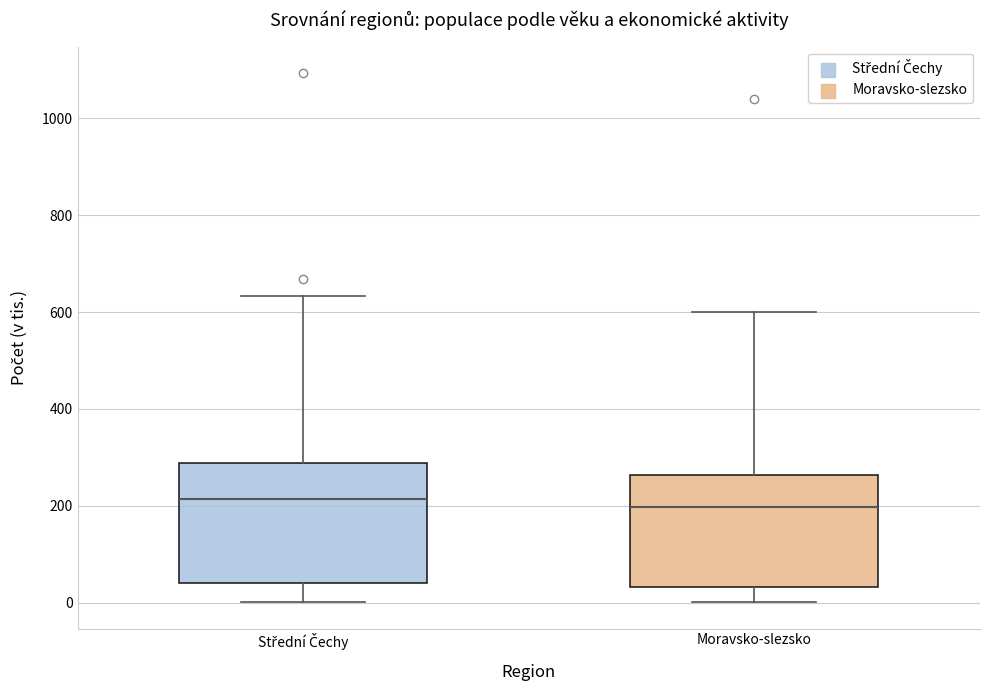

Reading left to right, transcribe this box plot: for each box, give where its median line is, the range the box spans, and where its two whiskers end, as read against the y-axis. The values are not printed on the chart, so give them approximately, as read against the axis.

Střední Čechy: median 220, box 40 to 280, whiskers 0 to 640
Moravsko-slezsko: median 200, box 40 to 260, whiskers 0 to 600